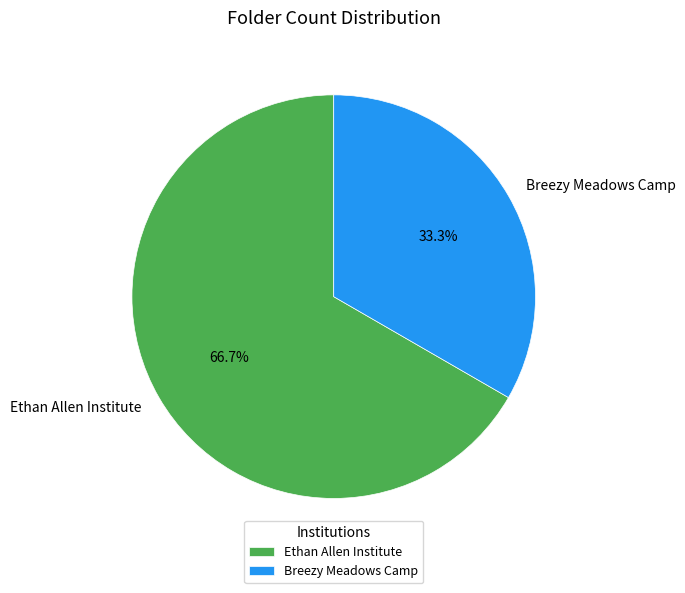

What is the smallest slice in the pie chart?

Breezy Meadows Camp